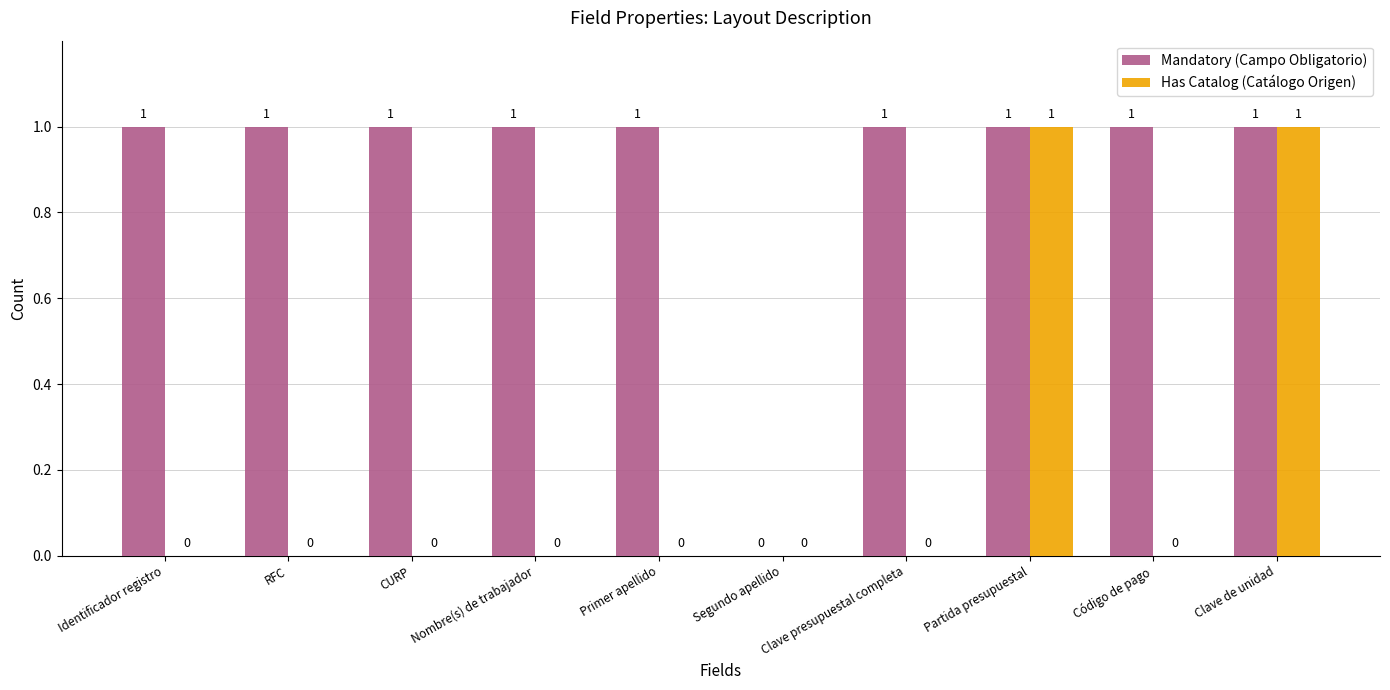

At which label is Mandatory (Campo Obligatorio) closest to 0?

Segundo apellido